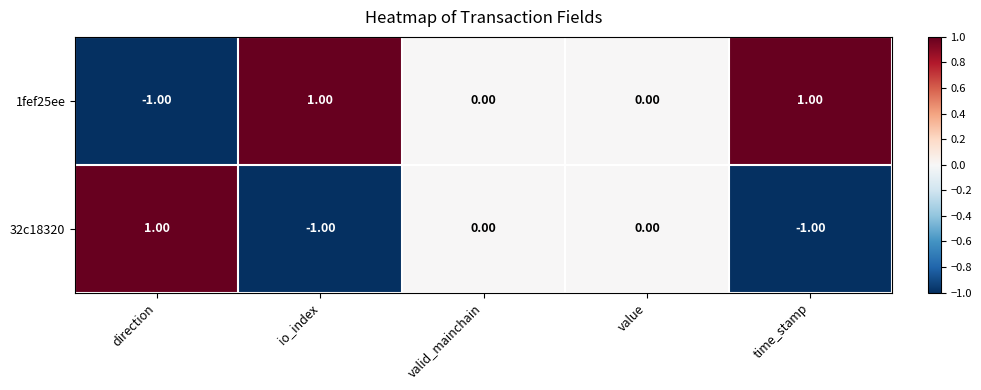

Rank the series at io_index from lowest to highest value.

32c18320, 1fef25ee